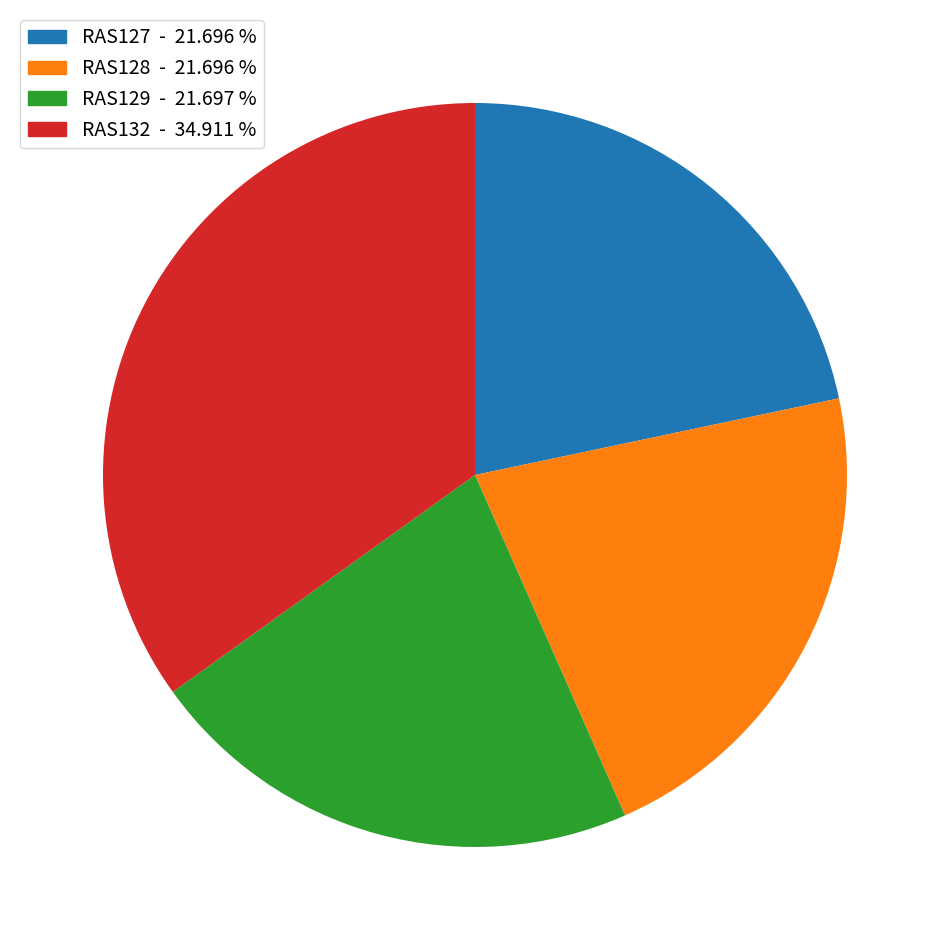

Count the number of slices in the pie.

4